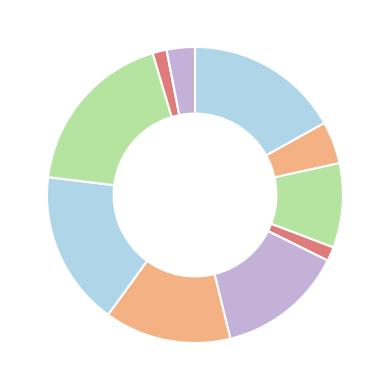

Is there any slice that represents more than half of the pie?

No